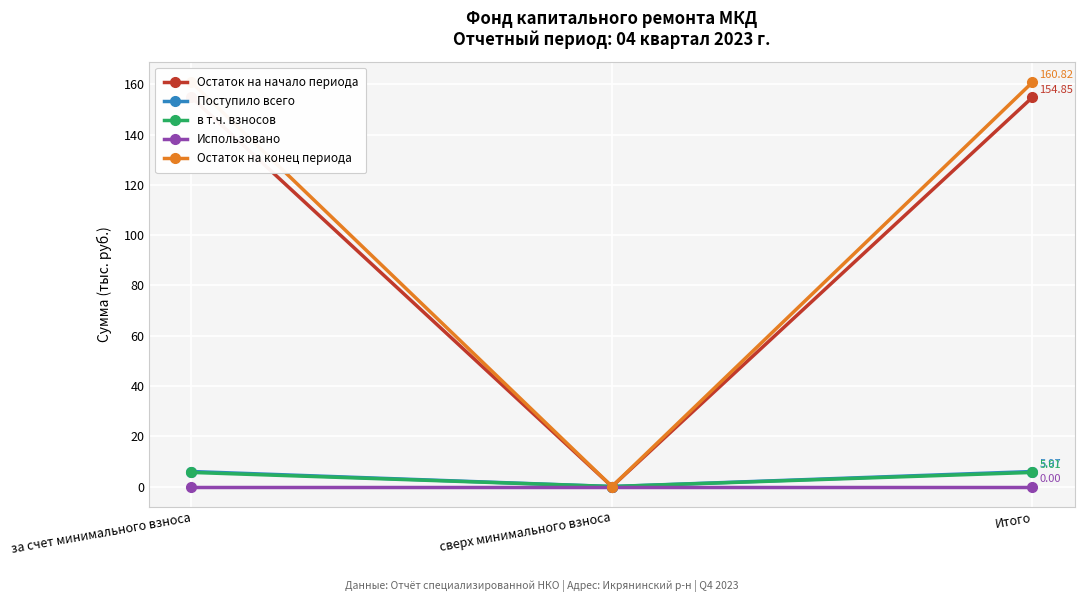

What is the difference between the maximum and minimum values in the Остаток на начало периода series?

154.8